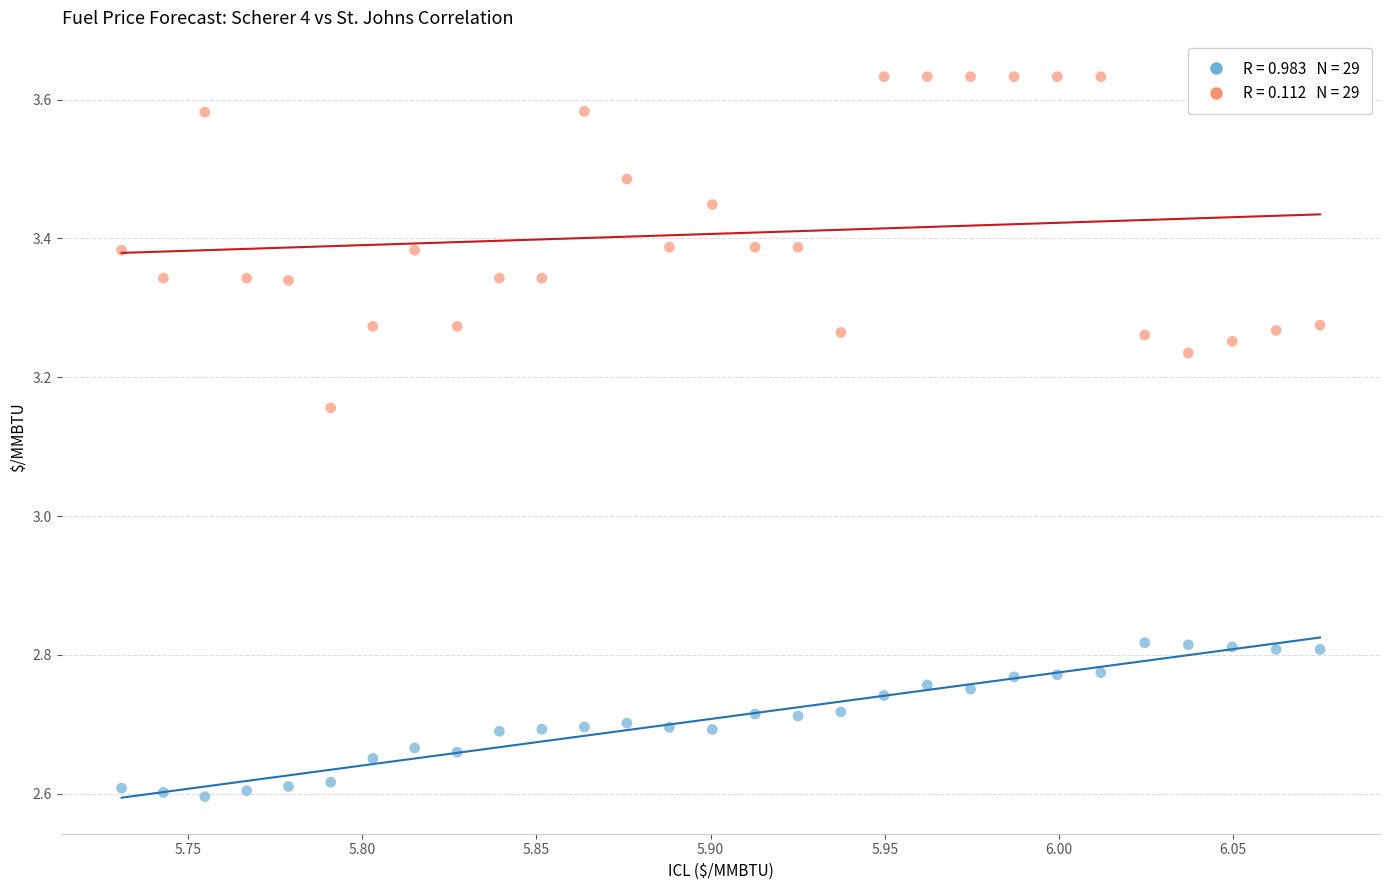

Across all data points, what is the range of X values (max minus min)?

0.3